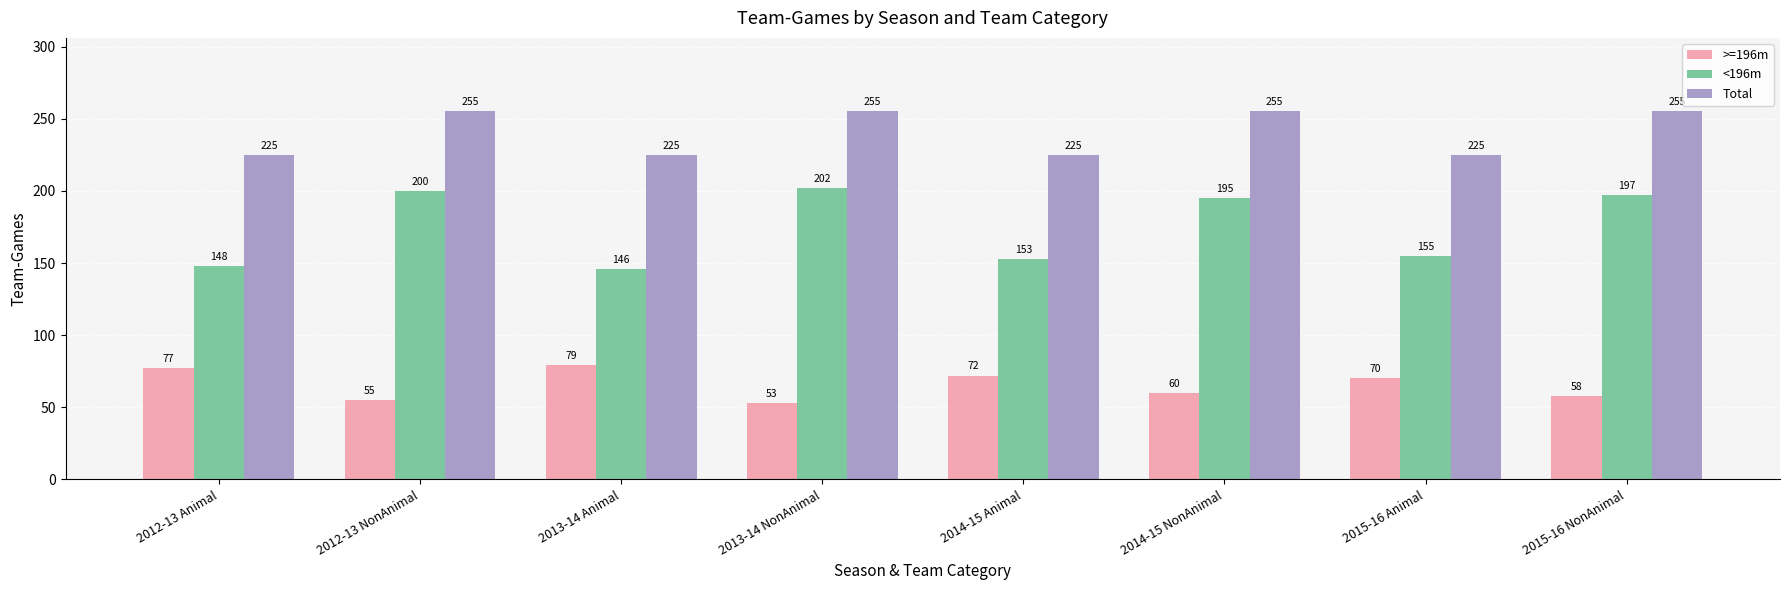

Which category has the lowest value in the >=196m series?

2013-14 NonAnimal